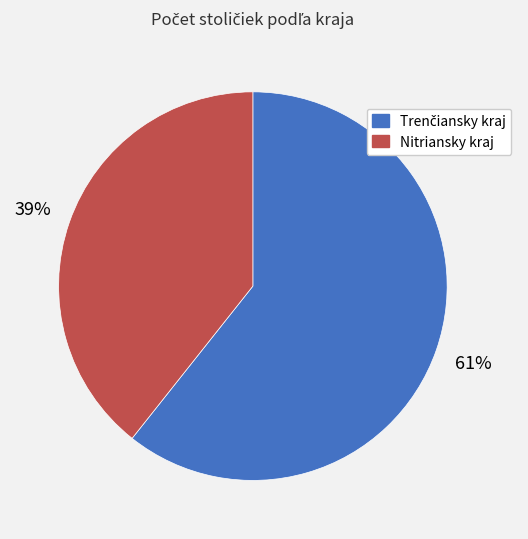

To the nearest percent, what is the average slice percentage?

50%